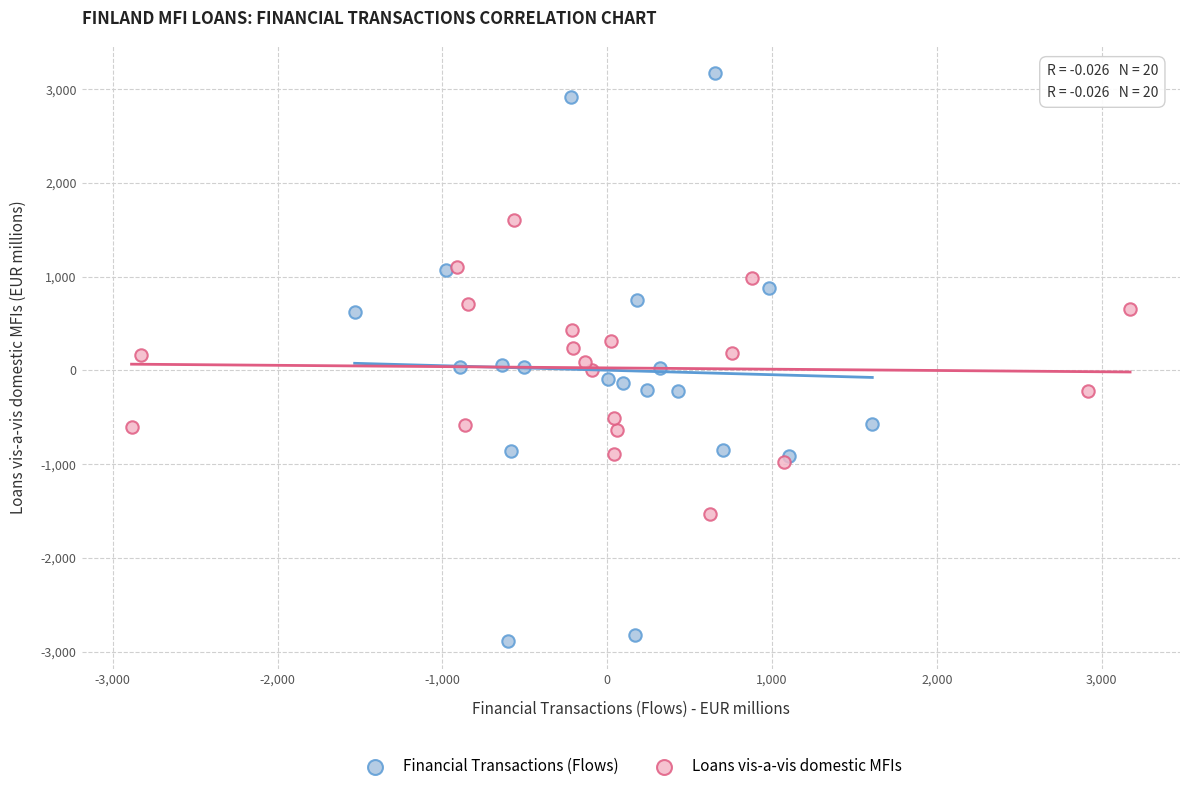

Which series has the largest Y range (max minus min)?

Financial Transactions (Flows)